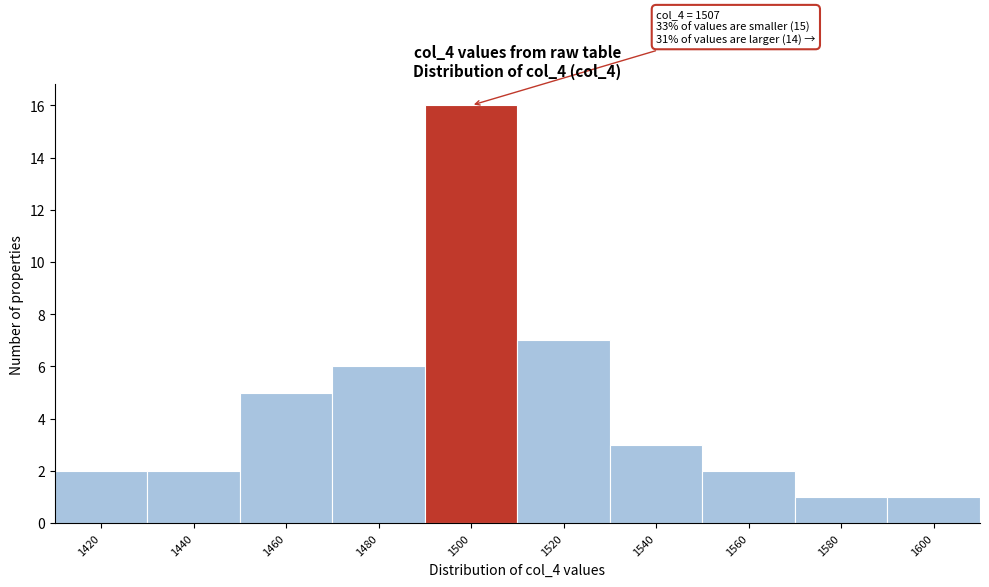

Reading left to right, transcribe all the data shown in this chart.

2	2	5	6	16	7	3	2	1	1